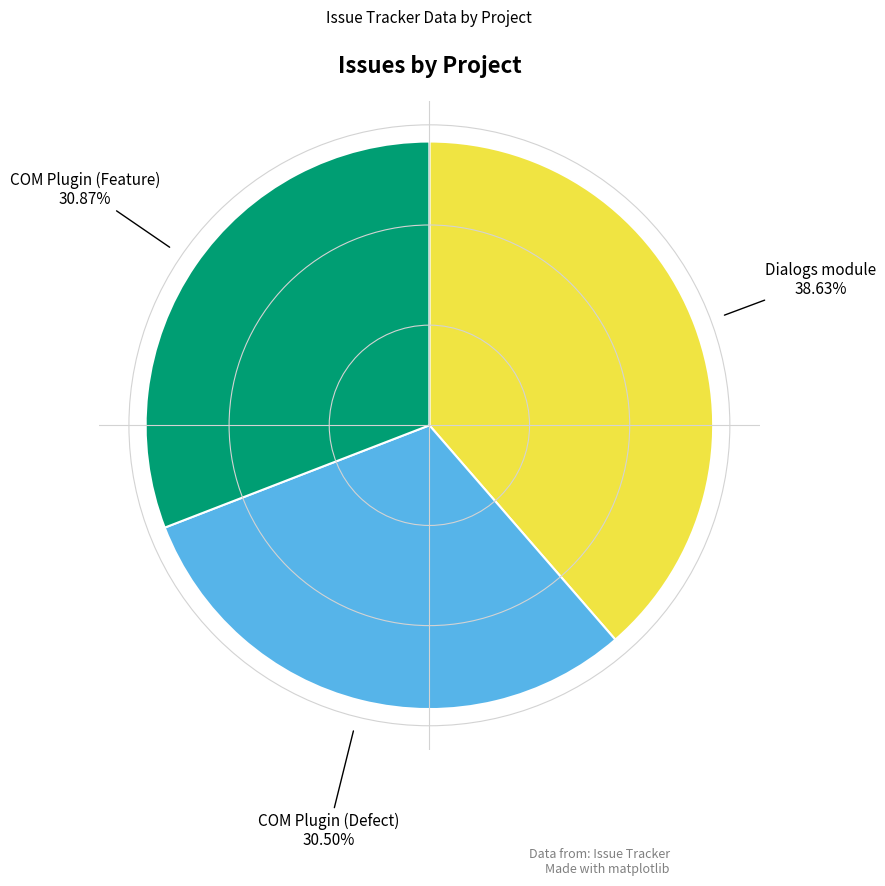

What percentage is the Dialogs module slice, to the nearest percent?

39%